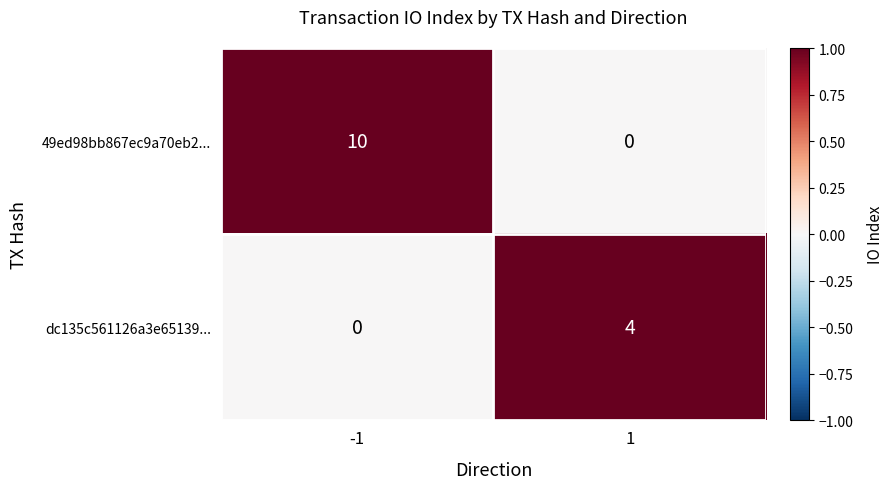

Which series has the largest range (max minus min)?

49ed98bb867ec9a70eb2...